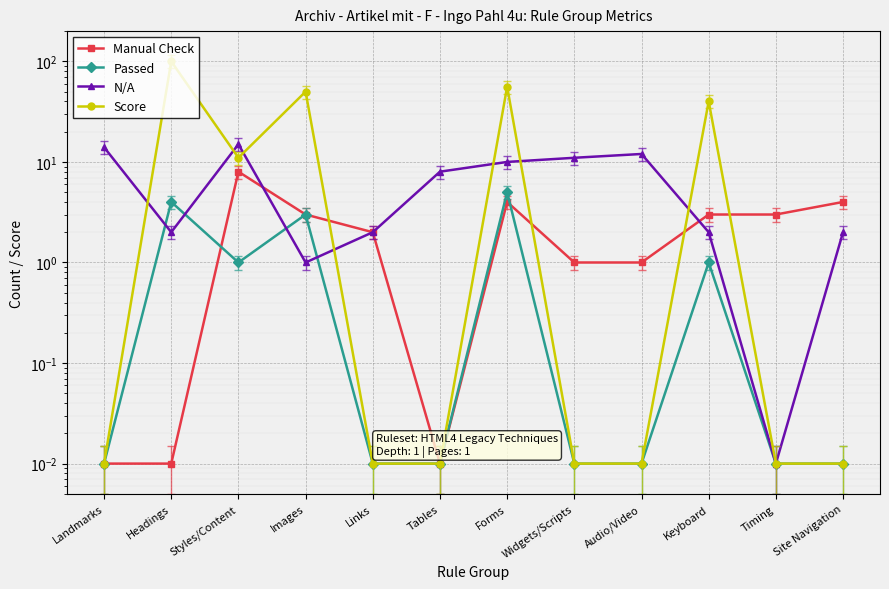

The Passed series shows 4.0 at Headings. True or false?

True